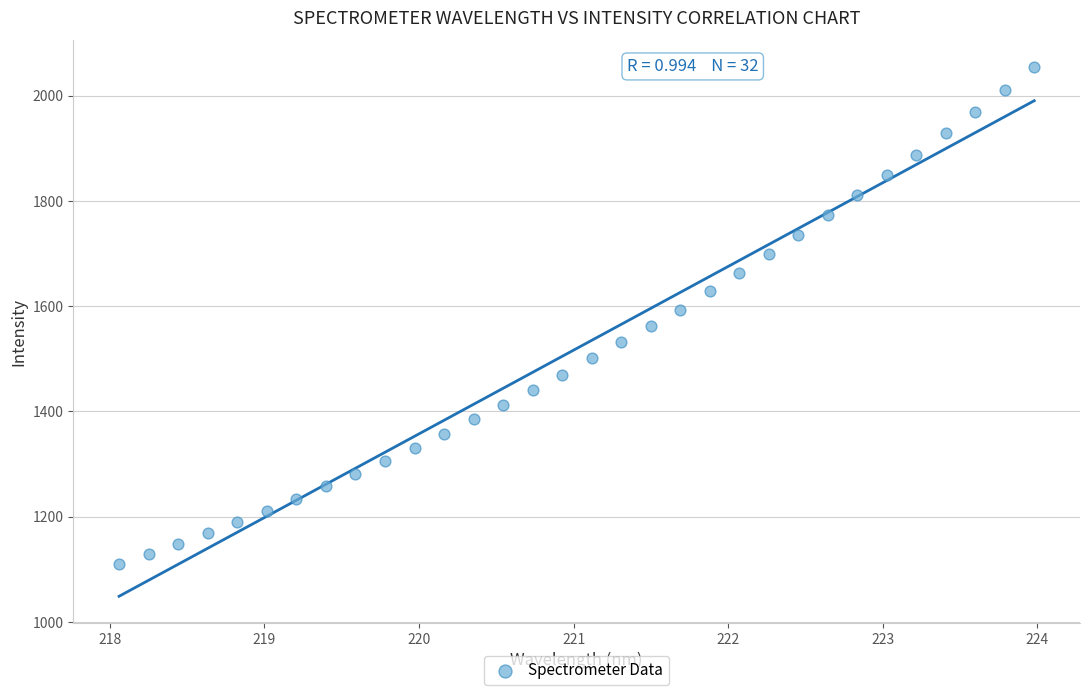

What is the range of Y values (max minus min)?

944.4